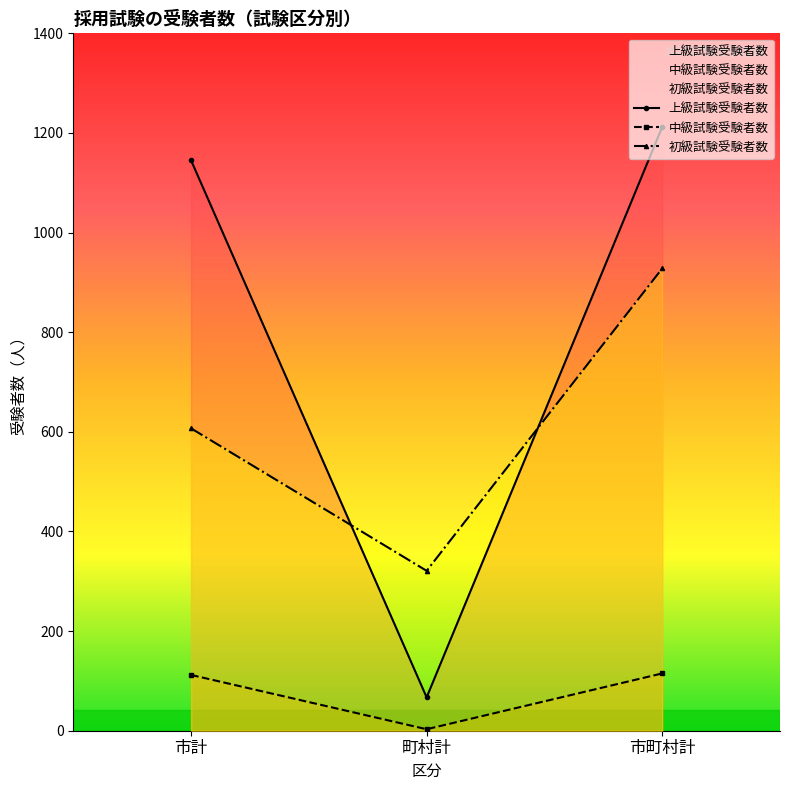

What is the total value across all series at 町村計?

391